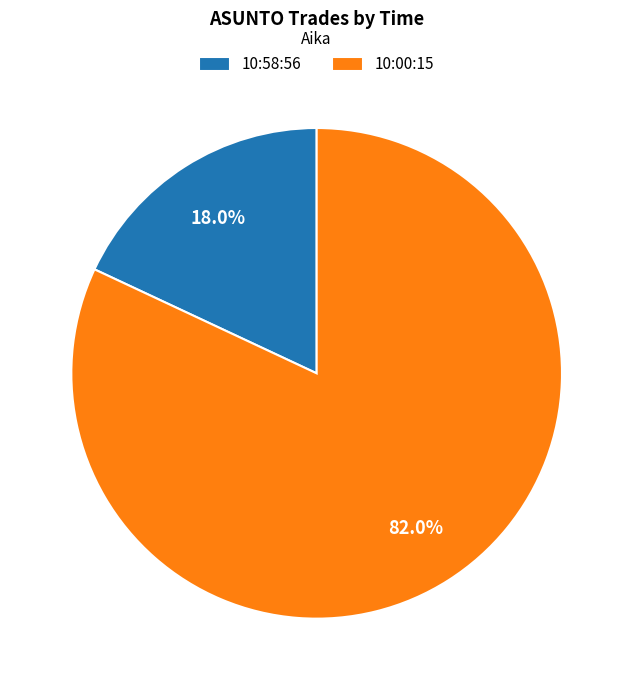

To the nearest percent, what percentage of the pie is 10:58:56?

18%